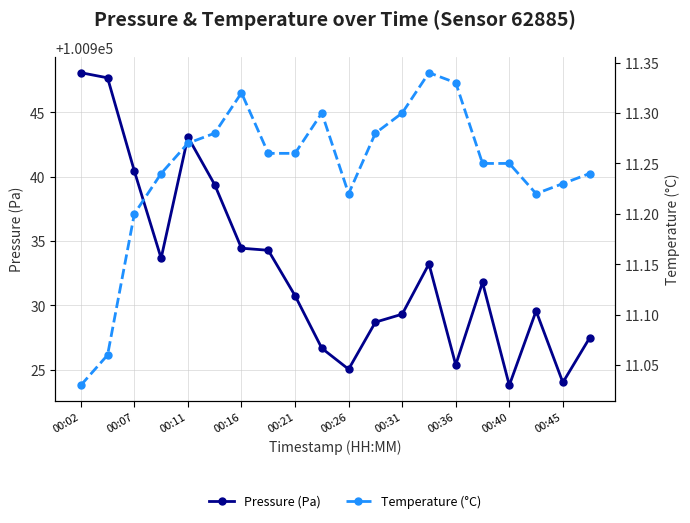

What is the lowest value of the Pressure (Pa) series?

100923.8